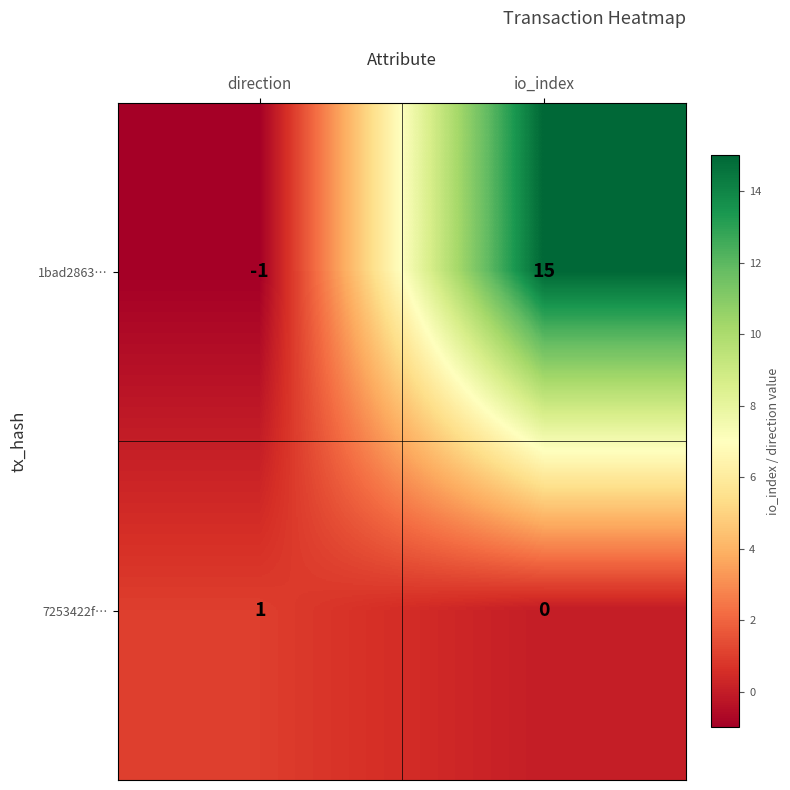

At which label does 1bad2863… reach its minimum?

direction